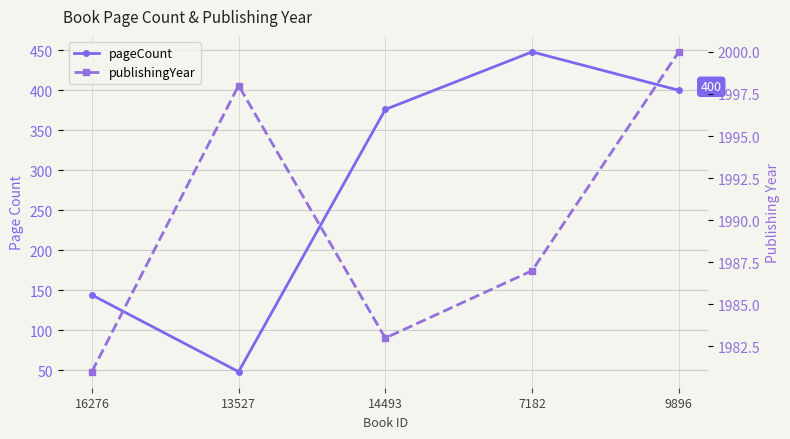

How many interior local valleys does the pageCount series have?

1